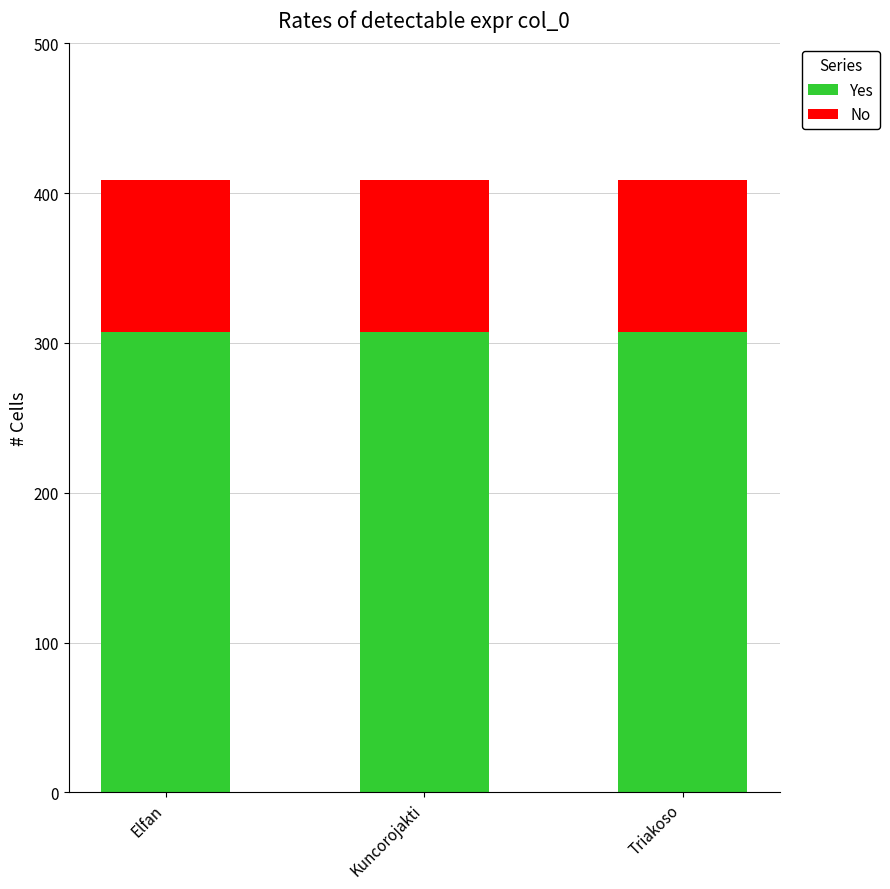

True or false: Yes has a value of 495 at Elfan.

False